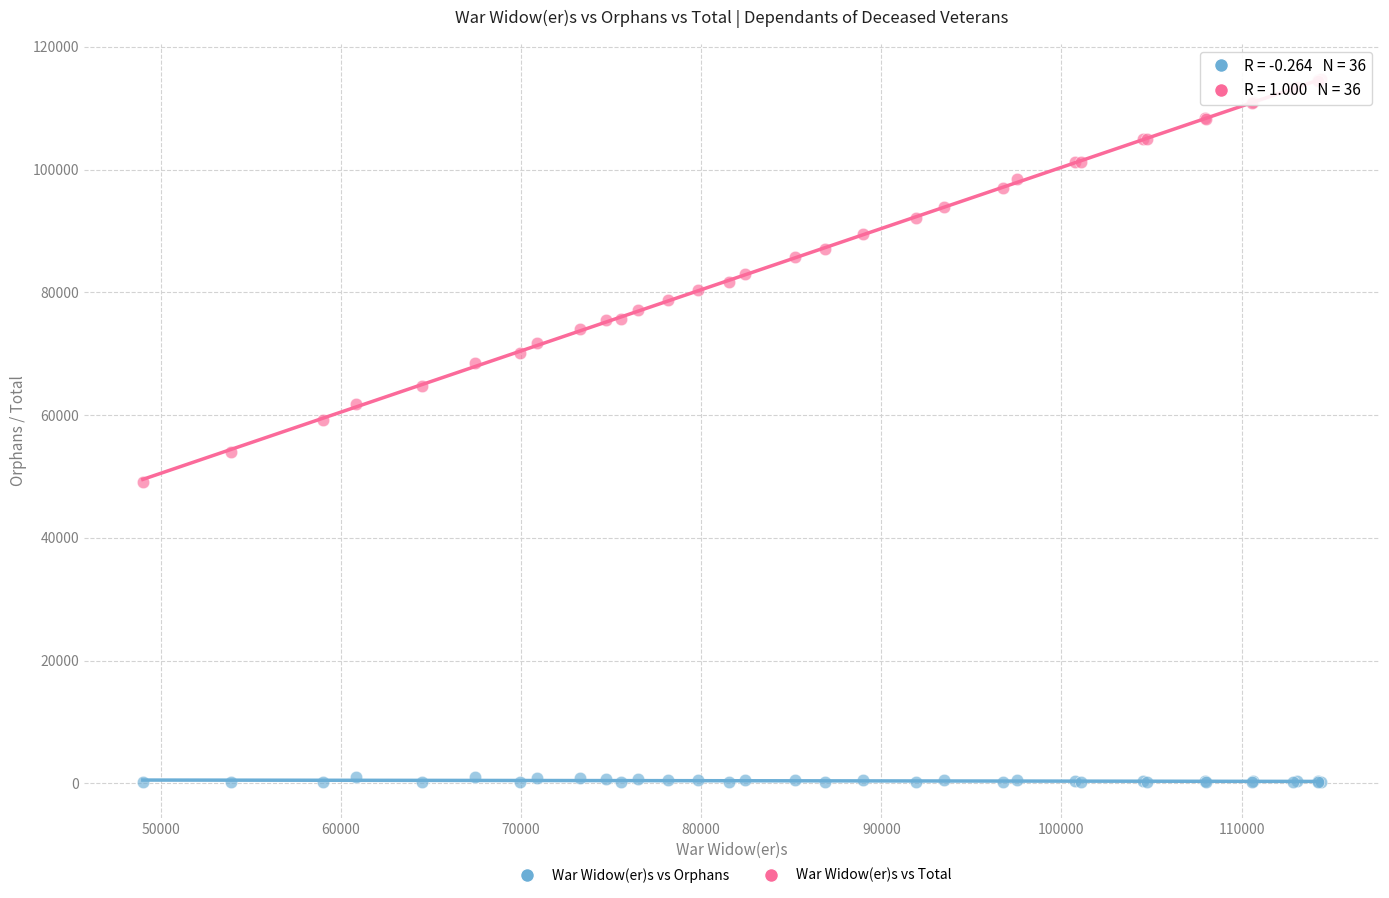

Which series reaches the minimum Y coordinate?

War Widow(er)s vs Orphans